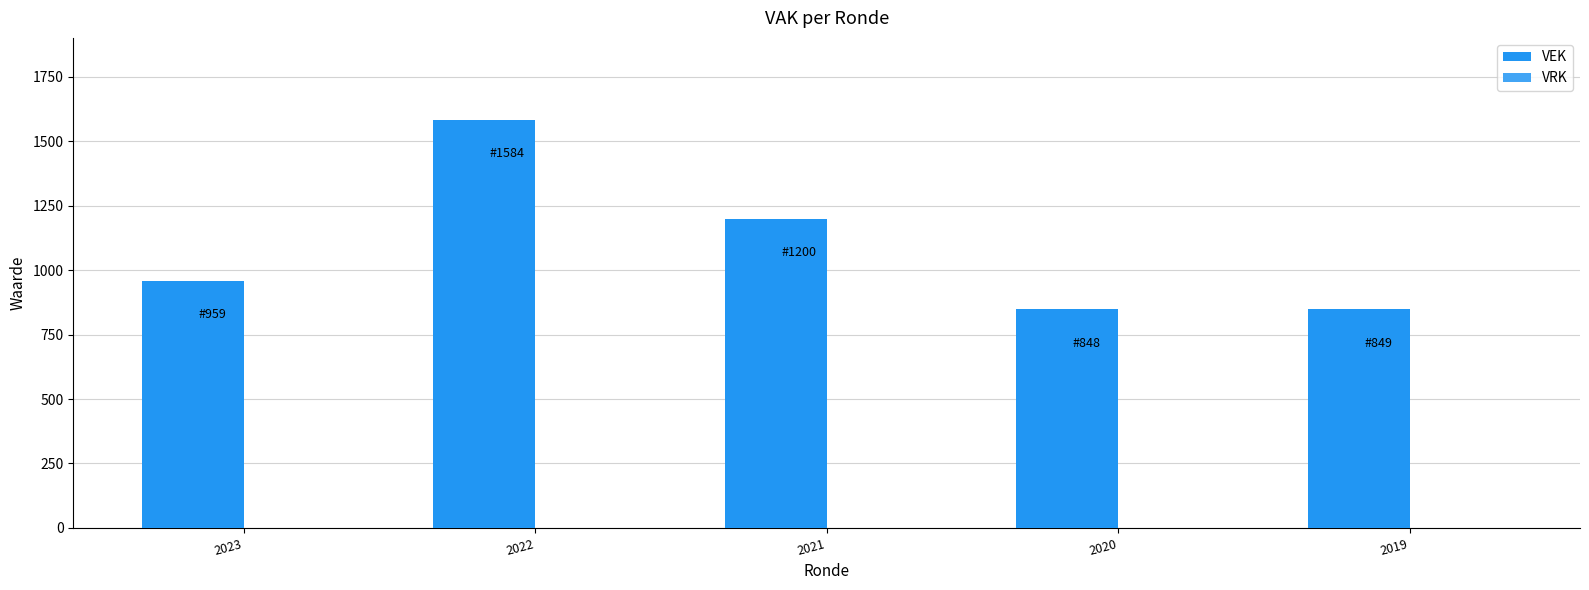

How many bars are there in total?

5